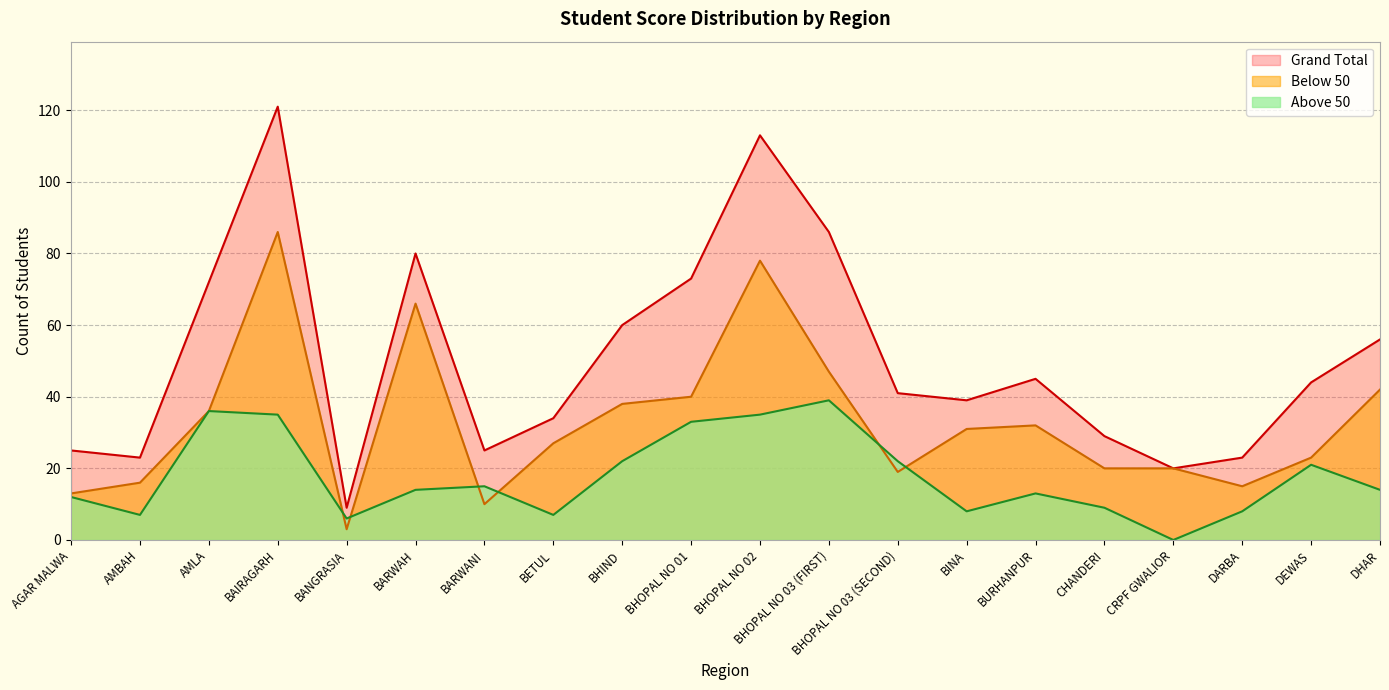

Reading left to right, list all the values displayed in this chart.

Grand Total: 25	23	72	121	9	80	25	34	60	73	113	86	41	39	45	29	20	23	44	56
Below 50: 13	16	36	86	3	66	10	27	38	40	78	47	19	31	32	20	20	15	23	42
Above 50: 12	7	36	35	6	14	15	7	22	33	35	39	22	8	13	9	0	8	21	14